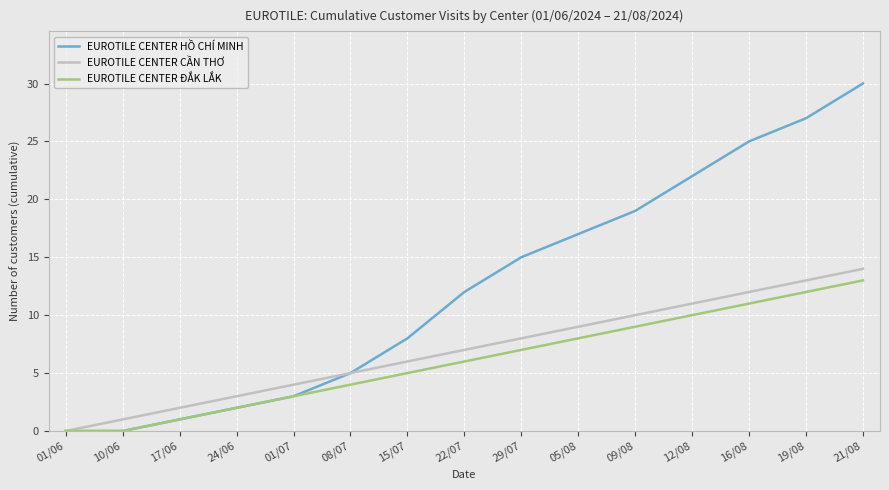

True or false: EUROTILE CENTER ĐẮK LẮK has more than 2 points higher than both neighbors.

False